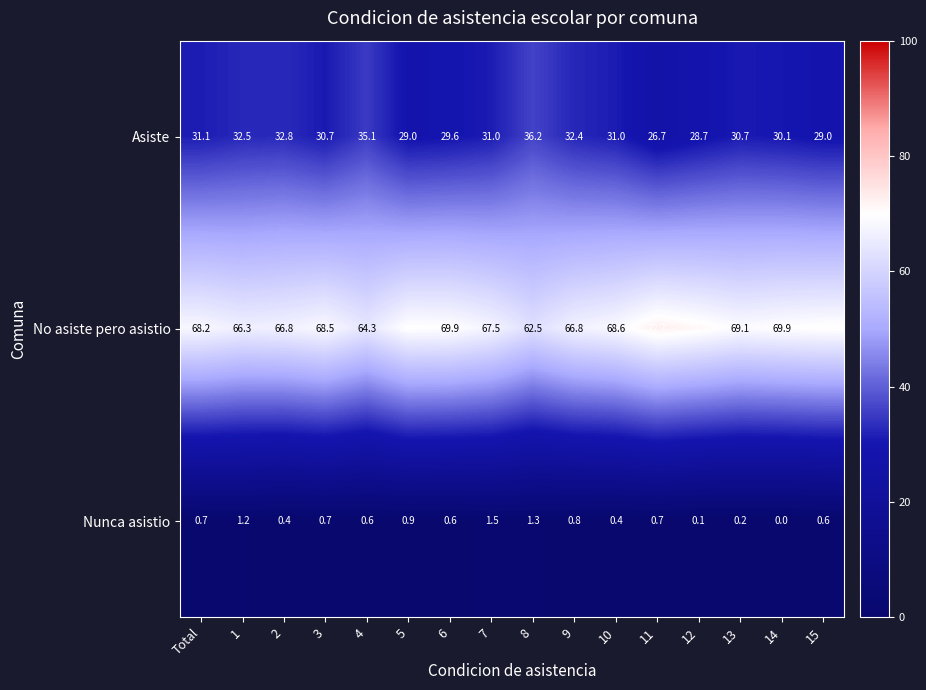

Count the number of data series in this chart.

3